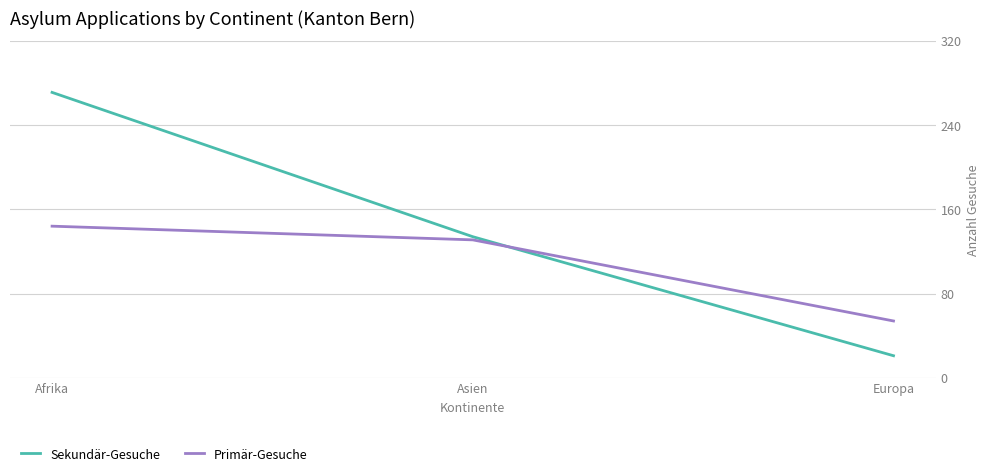

At which label does Primär-Gesuche first exceed 131?

Afrika